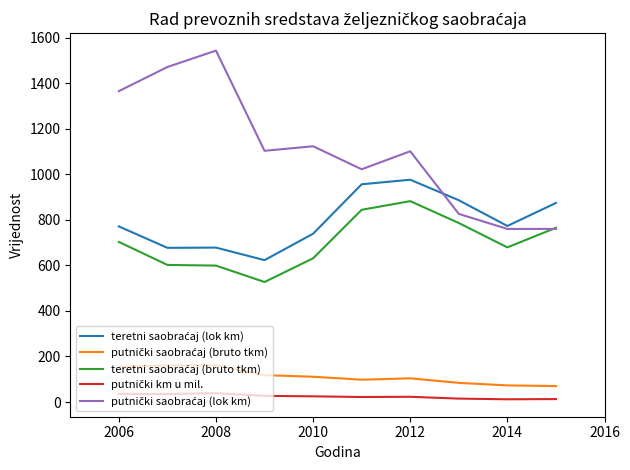

What is the greatest value displayed?

1543